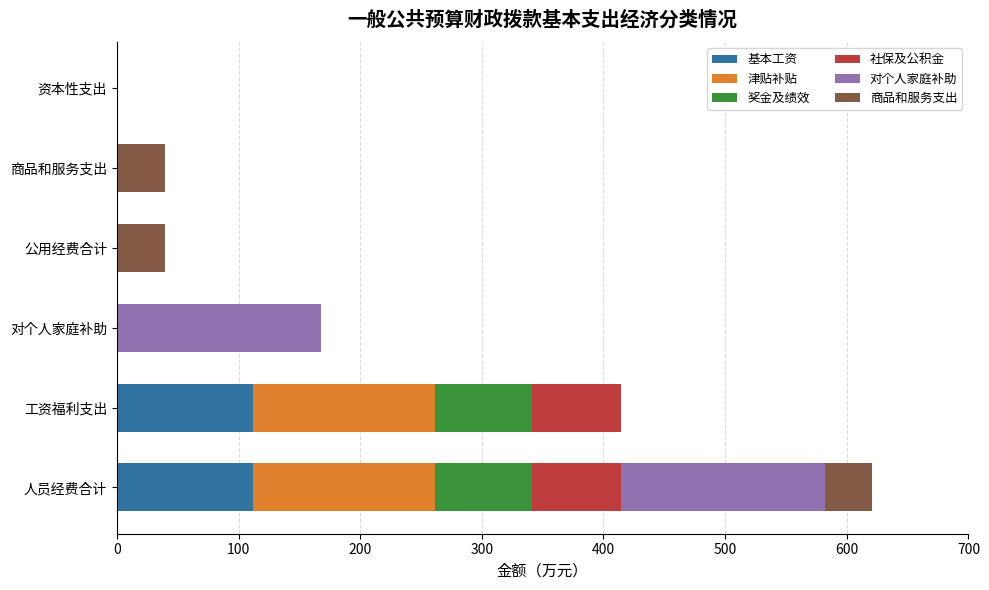

What is the approximate value of 基本工资 at 人员经费合计?

112.0